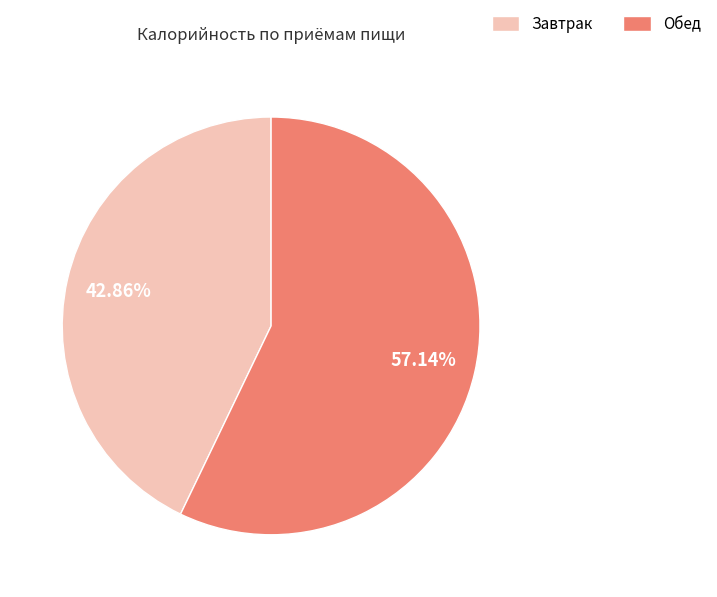

Between Обед and Завтрак, which is larger?

Обед